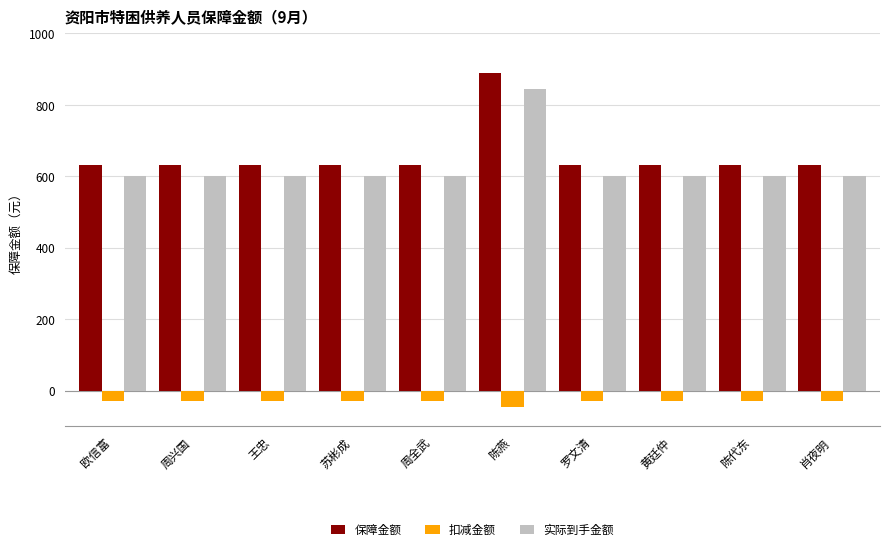

Reading left to right, what are all the values shown in this chart?

保障金额: 欧信富=630	周兴国=630	王忠=630	苏彬成=630	周全武=630	陈燕=890	罗文清=630	黄廷仲=630	陈代东=630	肖夜明=630
扣减金额: 欧信富=-30	周兴国=-30	王忠=-30	苏彬成=-30	周全武=-30	陈燕=-45	罗文清=-30	黄廷仲=-30	陈代东=-30	肖夜明=-30
实际到手金额: 欧信富=600	周兴国=600	王忠=600	苏彬成=600	周全武=600	陈燕=845	罗文清=600	黄廷仲=600	陈代东=600	肖夜明=600